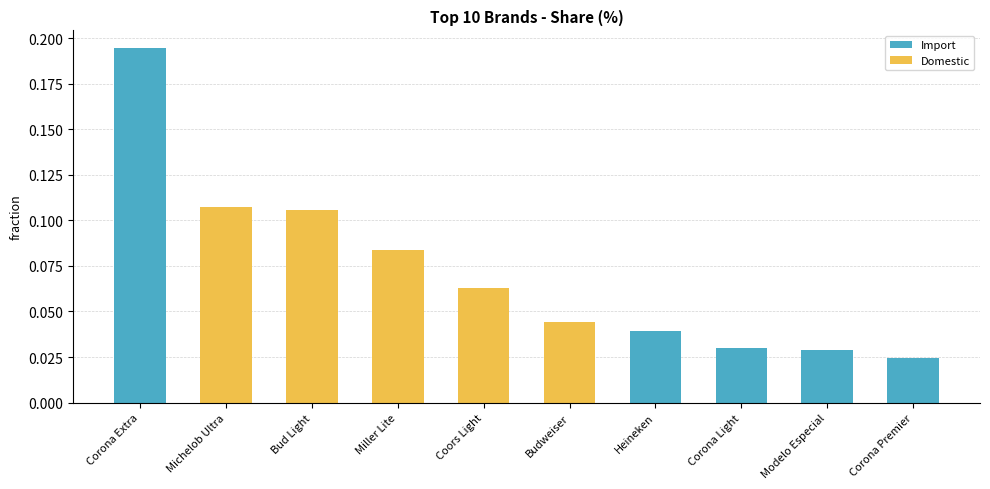

The value of Domestic at Corona Extra is -0.1. True or false?

False